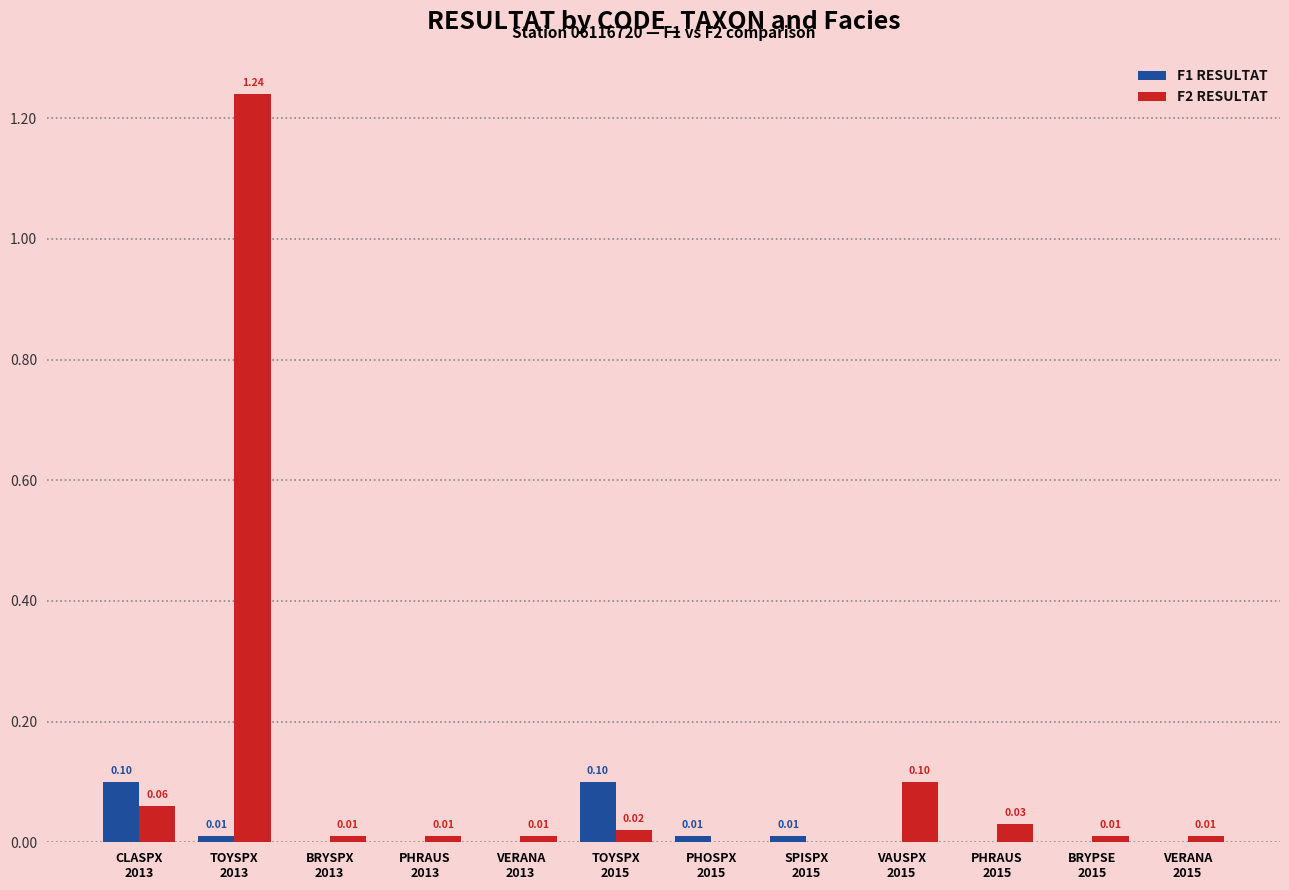

How many groups of bars are there?

12